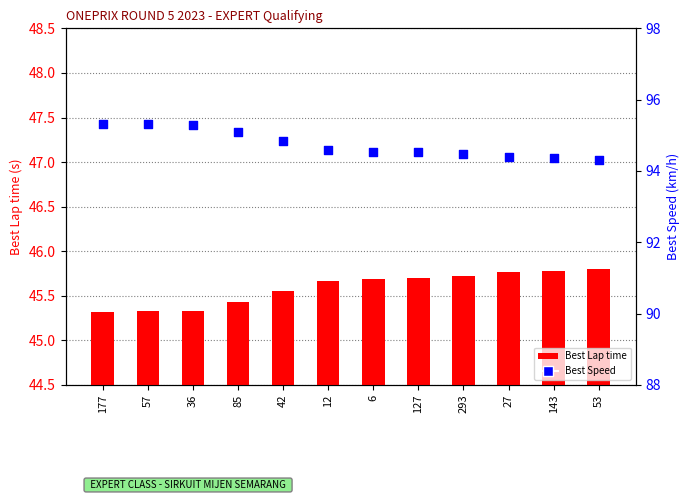

What are all the series names shown in the legend?

Best Lap time, Best Speed